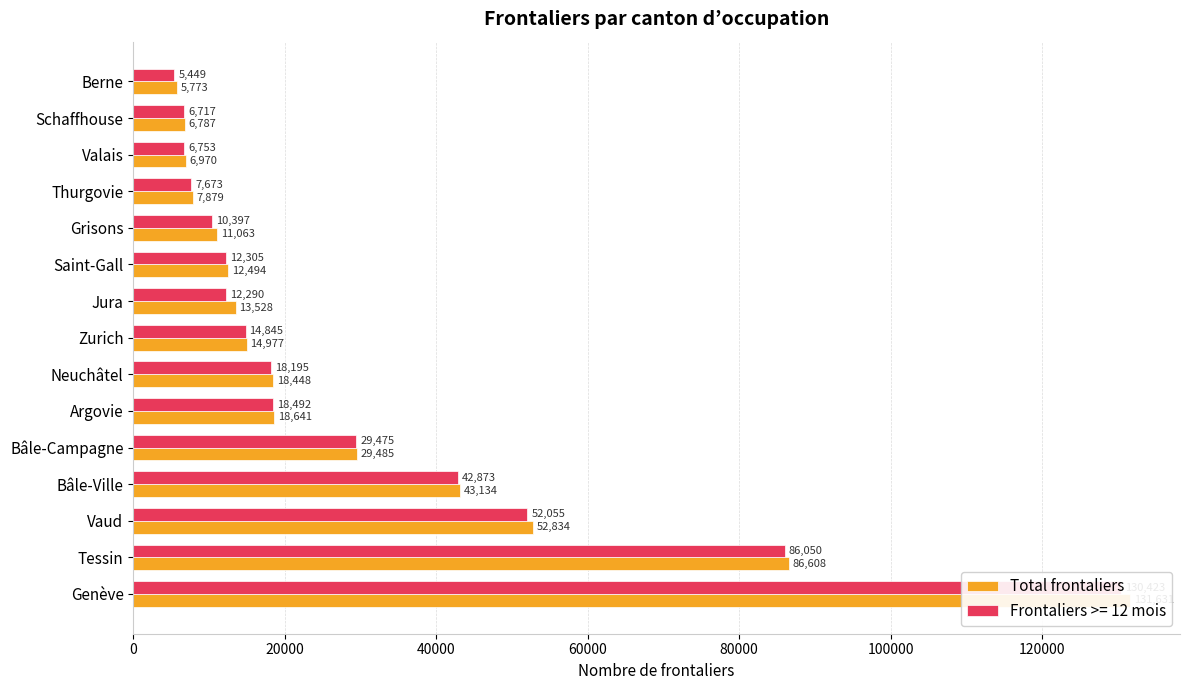

What is the greatest value displayed?

131631